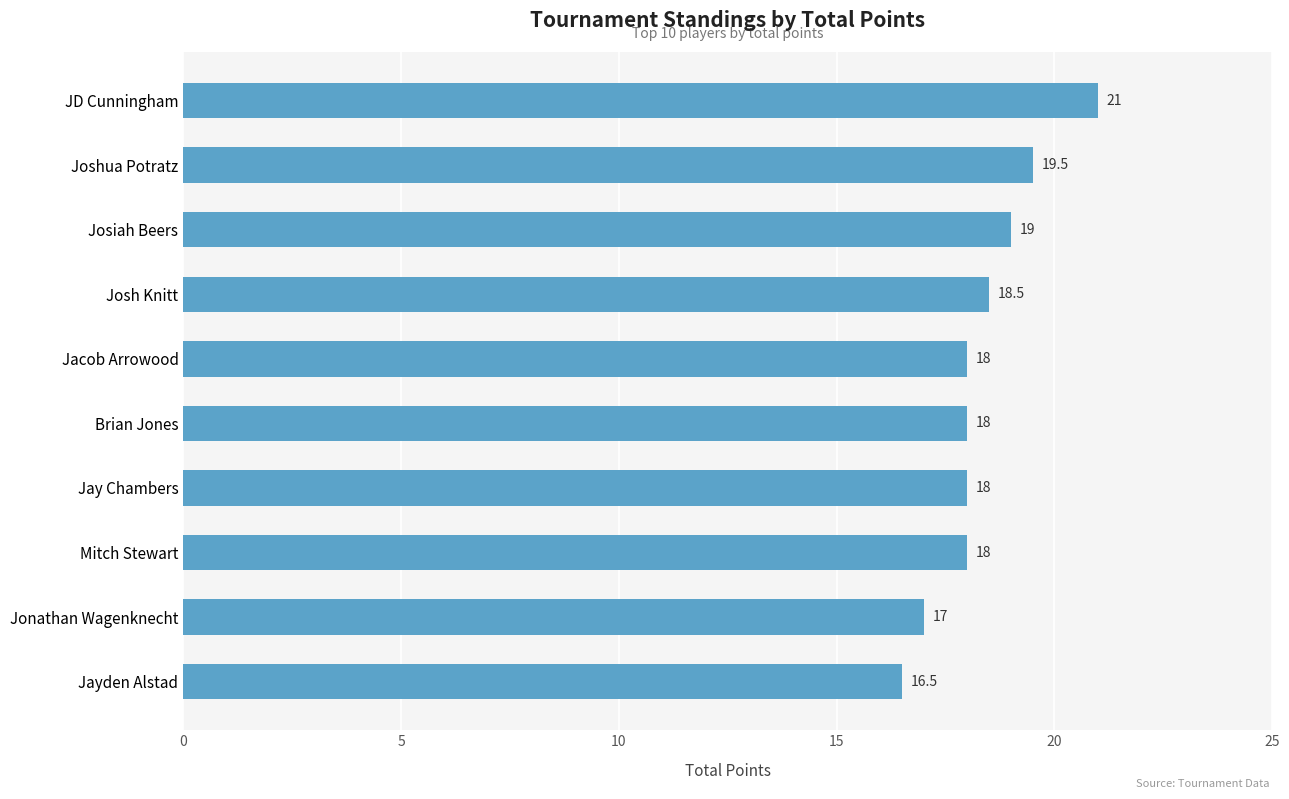

What is the change in value from Jonathan Wagenknecht to Brian Jones?

+1.0